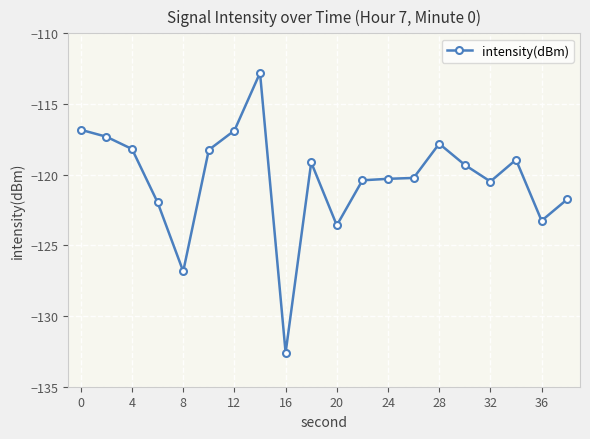

What is the average value?

-120.3